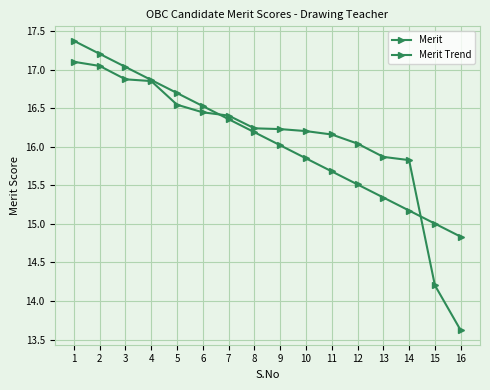

How many lines are shown in the chart?

2